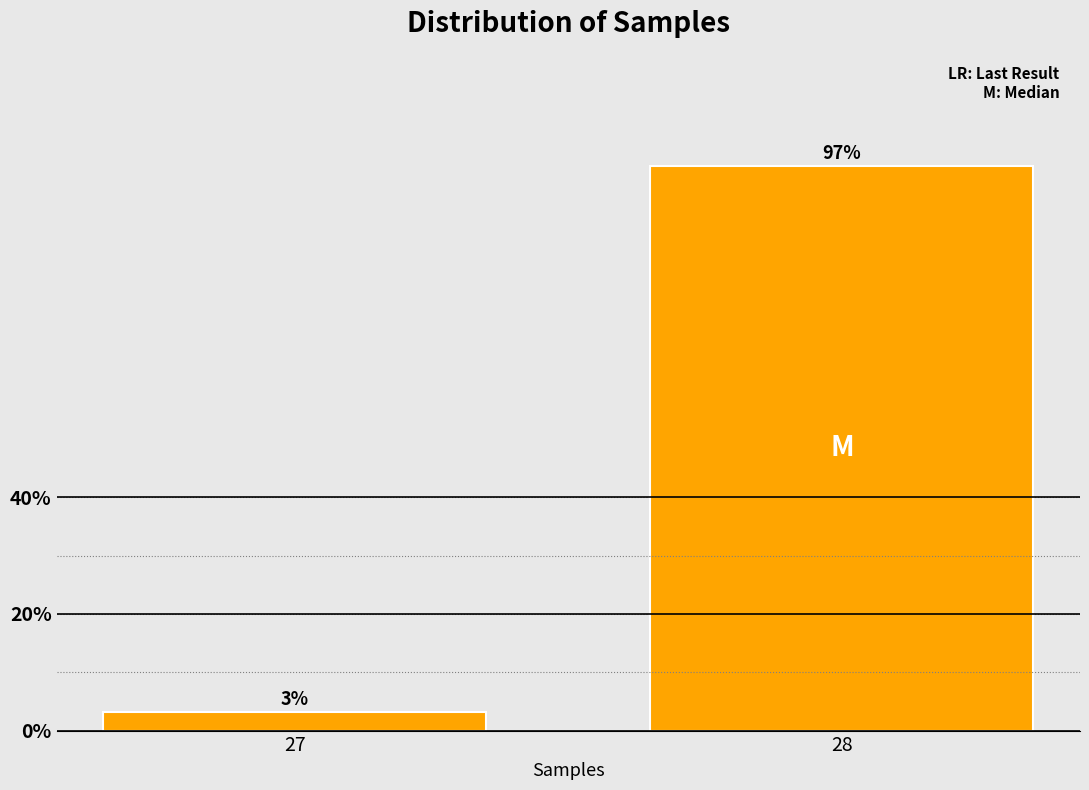

What is the average value?

50.0